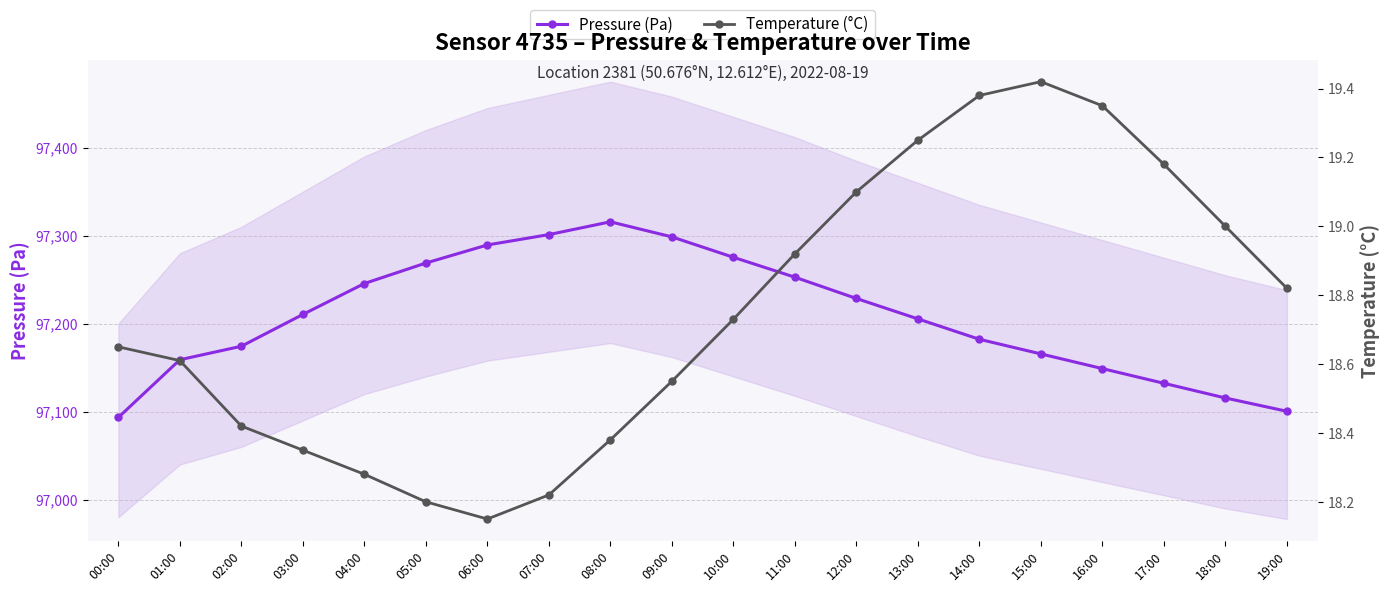

What are all the series names shown in the legend?

Pressure (Pa), Temperature (°C)